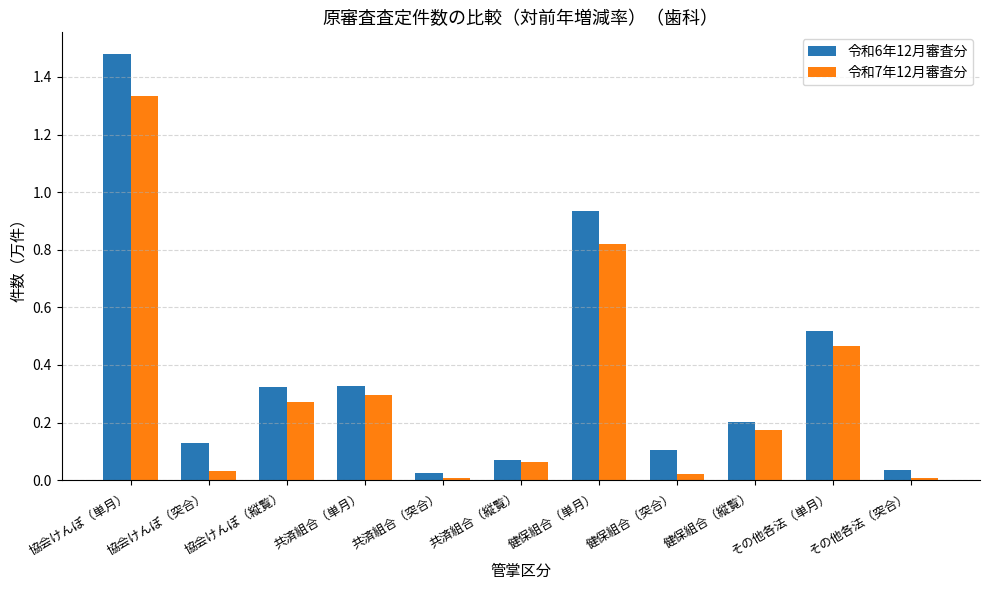

The 令和7年12月審査分 series shows 0.3 at 共済組合（単月）. True or false?

True